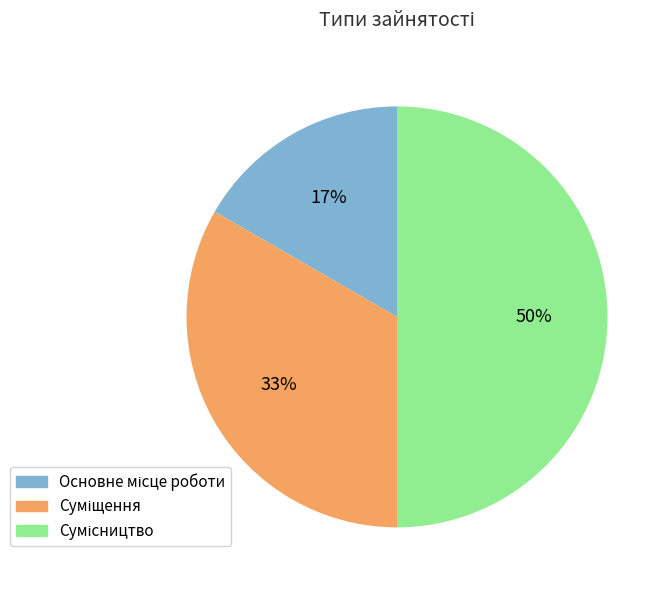

To the nearest percent, what is the average slice percentage?

33%